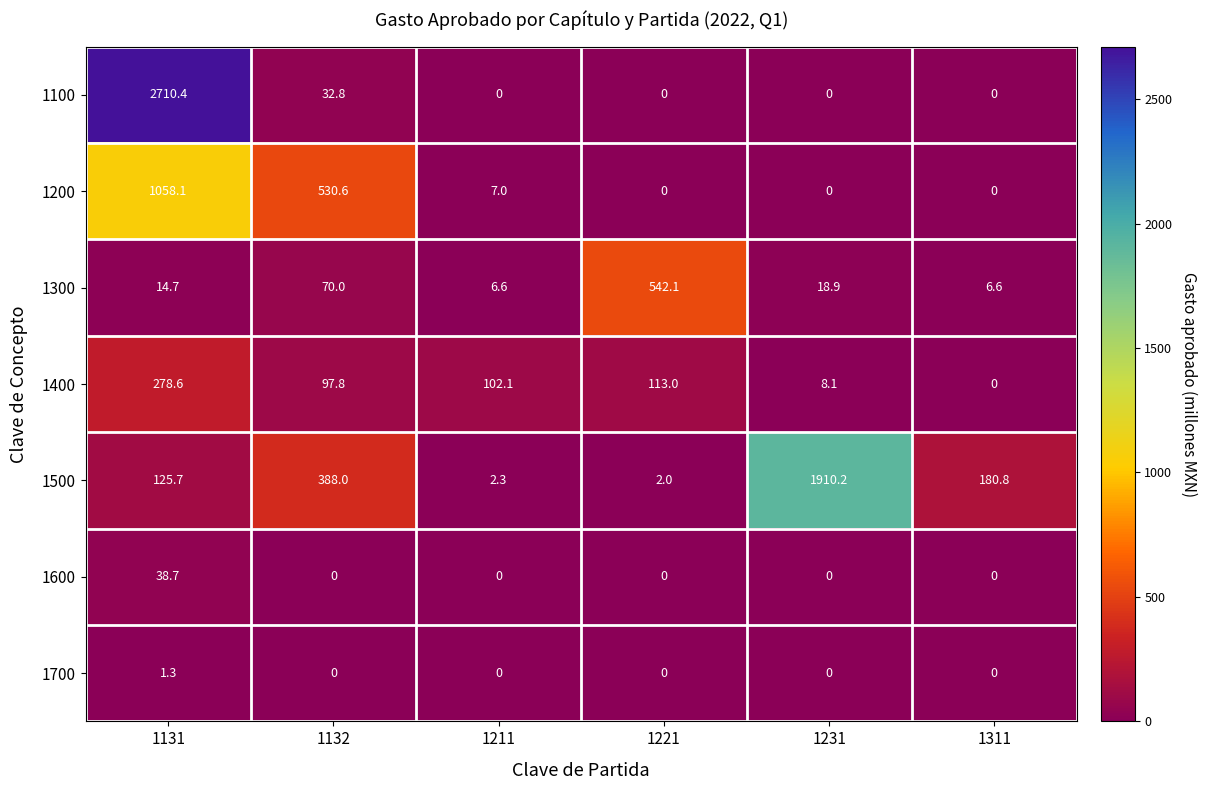

What is the greatest value displayed?

2710.4